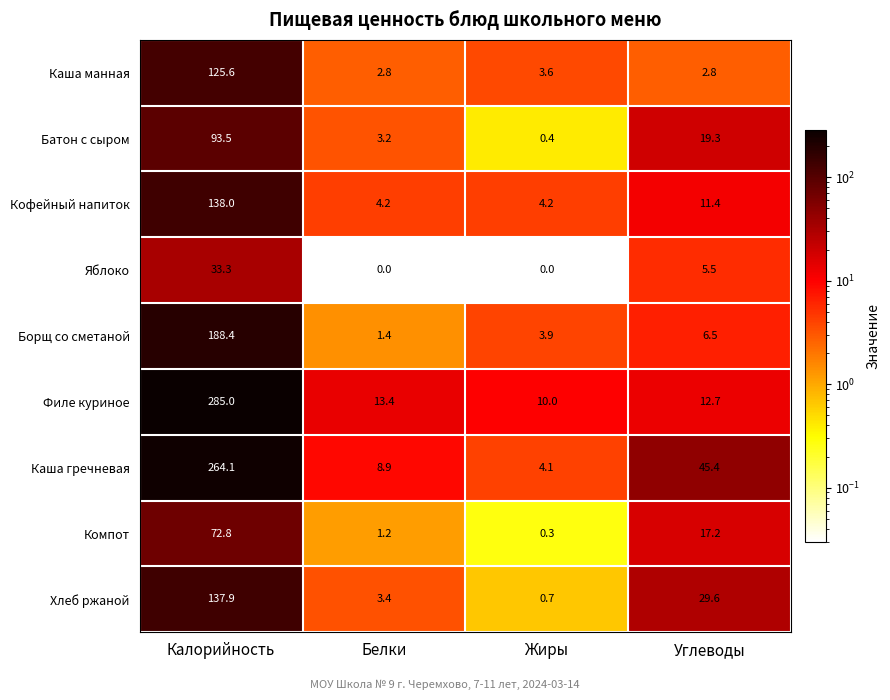

Which series has the largest range (max minus min)?

Филе куриное